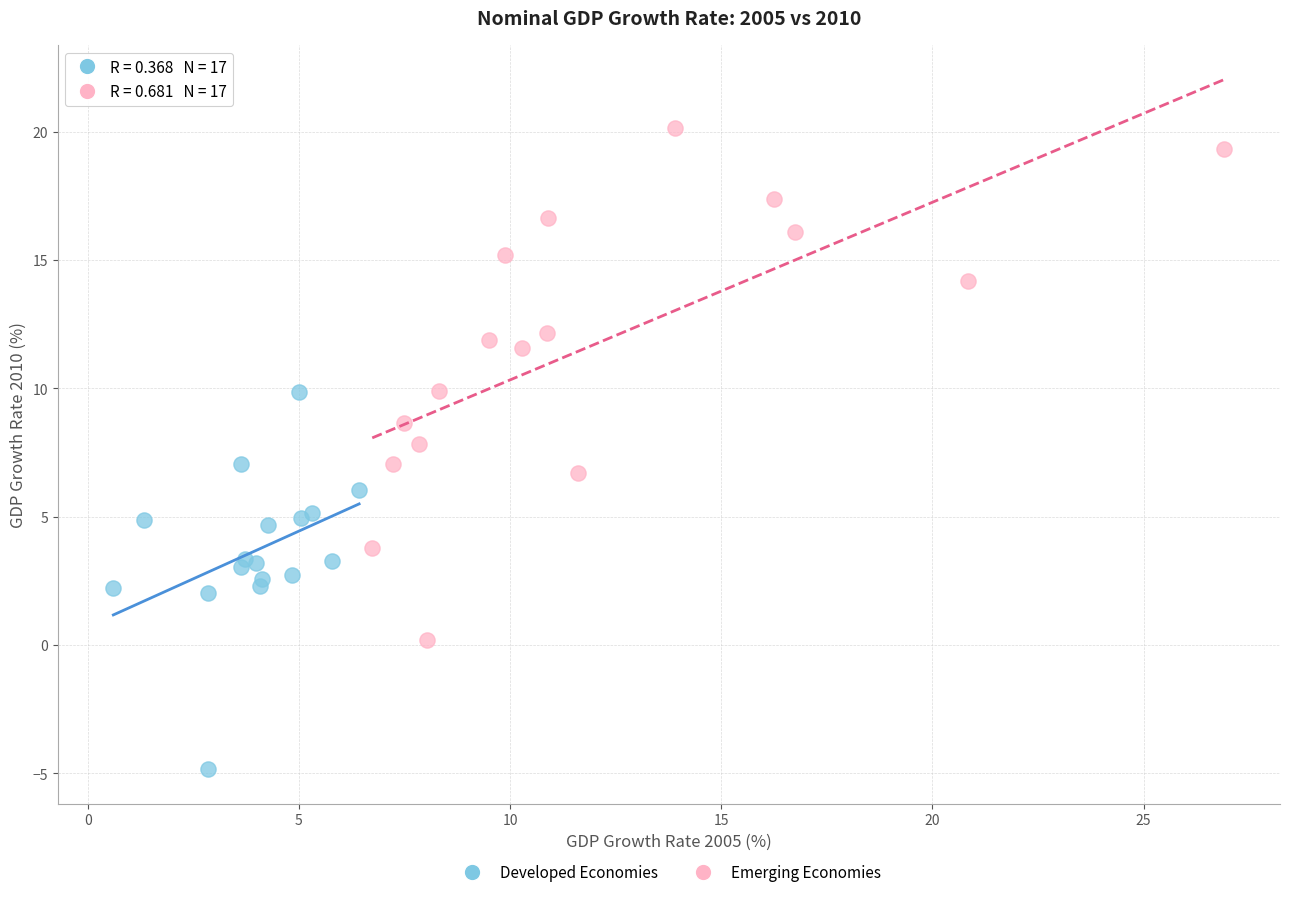

Which series has the largest Y range (max minus min)?

Emerging Economies